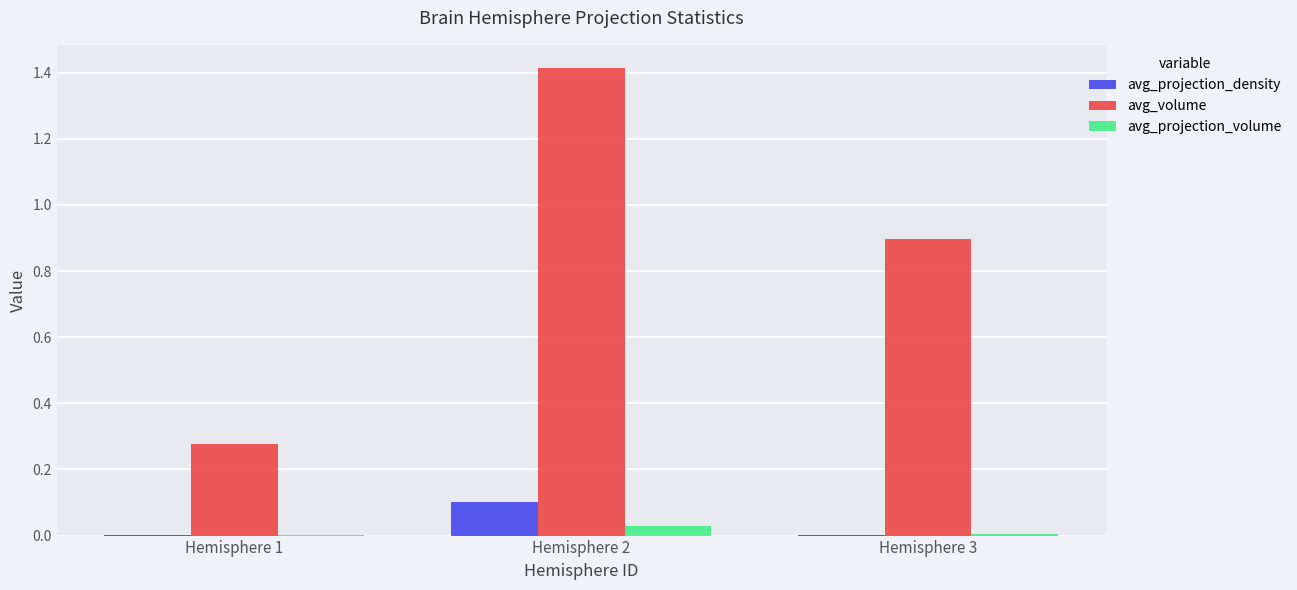

What is the total value across all series at Hemisphere 2?

1.5